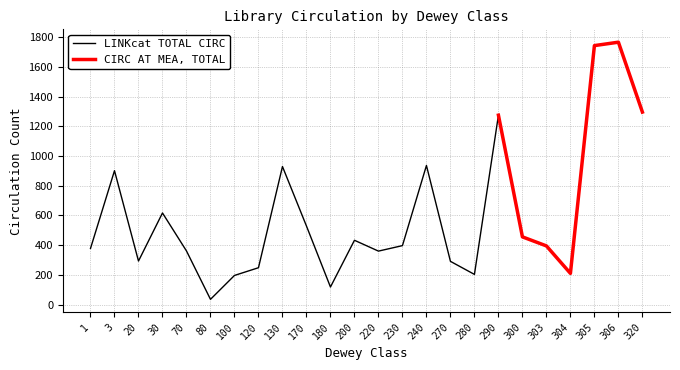

Where does the LINKcat TOTAL CIRC series first go above 397?

3